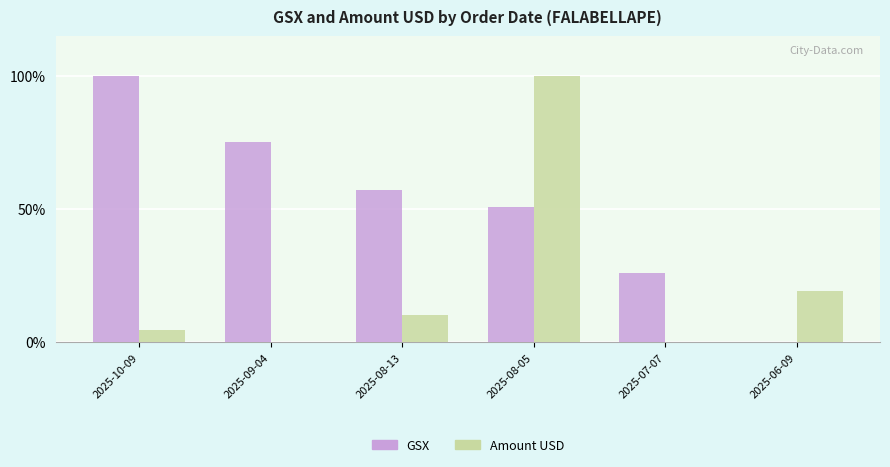

The value of GSX at 2025-07-07 is 45.4. True or false?

False